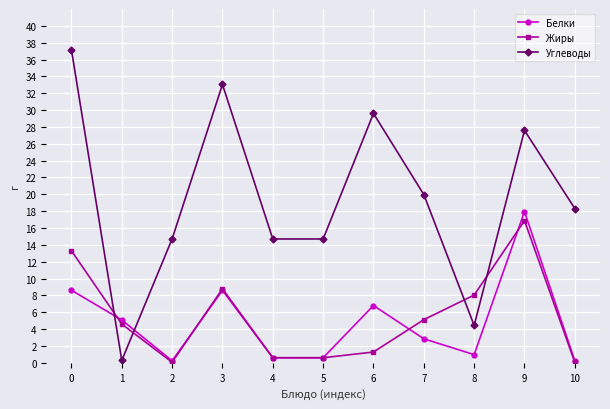

What is the lowest value of the Углеводы series?

0.3